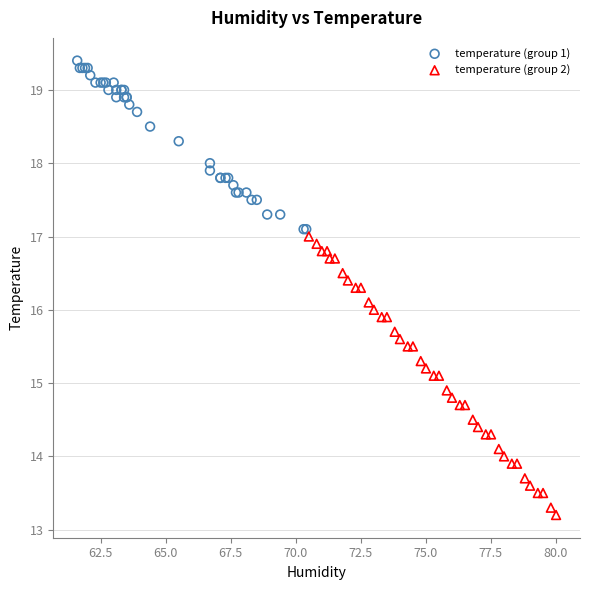

What are all the series names shown in the legend?

temperature (group 1), temperature (group 2)